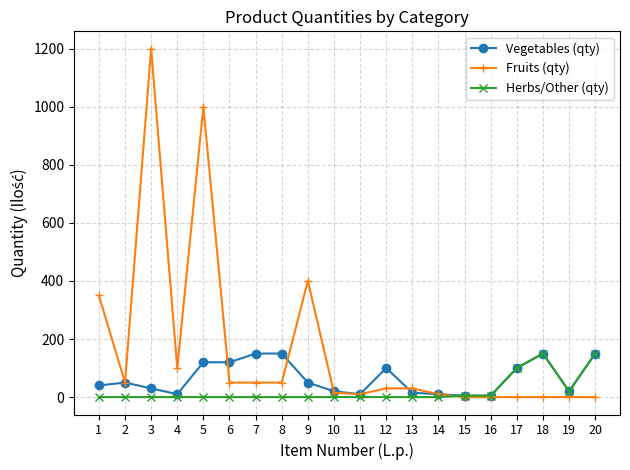

Is the value of Herbs/Other (qty) at 10 greater than the value of Vegetables (qty) at 1?

No